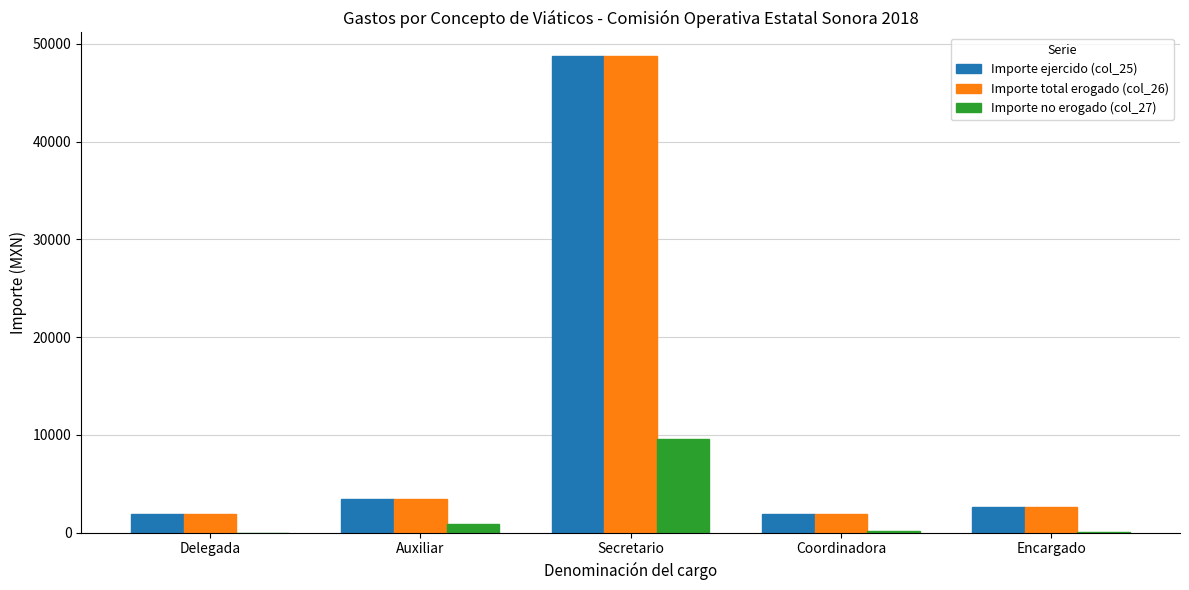

What value does the Importe total erogado (col_26) series have at Encargado?

2630.0